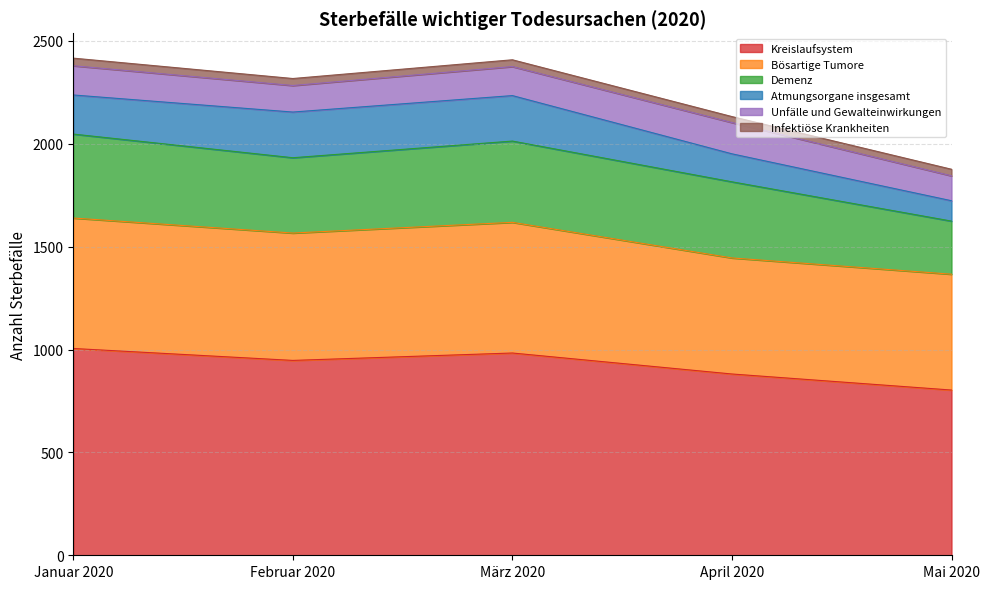

At which category is the sum across all series the highest?

Januar 2020